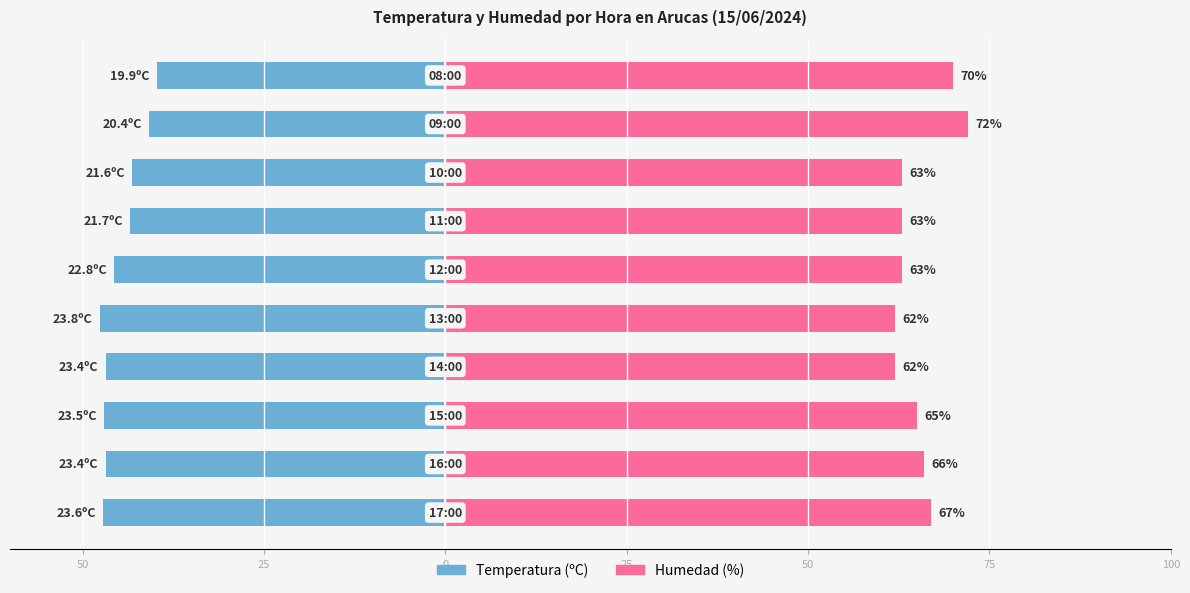

List the series in order of their peak value, lowest first.

Temperatura (ºC), Humedad (%)